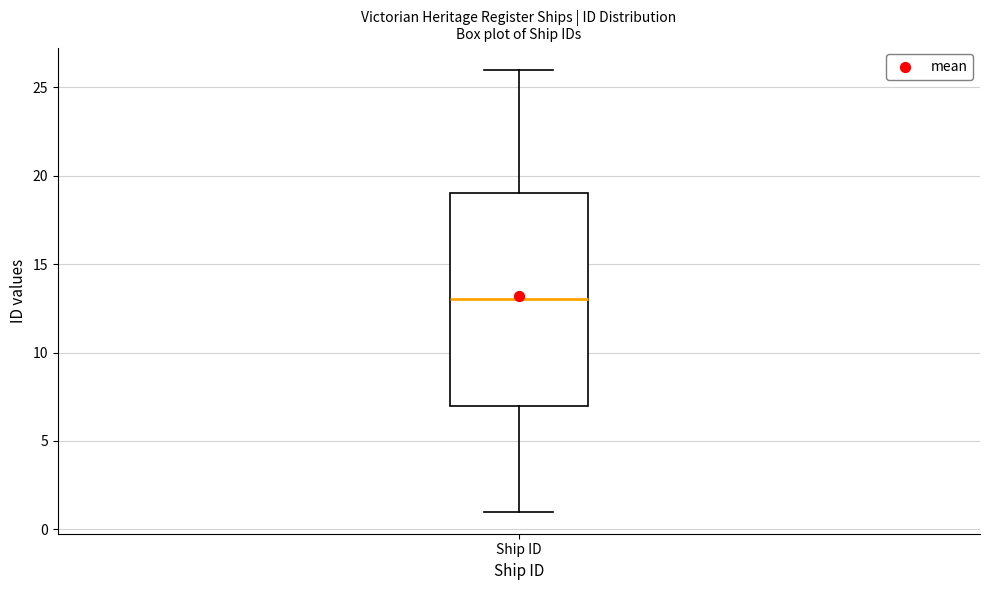

Where does the upper whisker of the box for Ship ID end on the y-axis? The values are not printed on the chart, so give them approximately, as read against the axis.

26